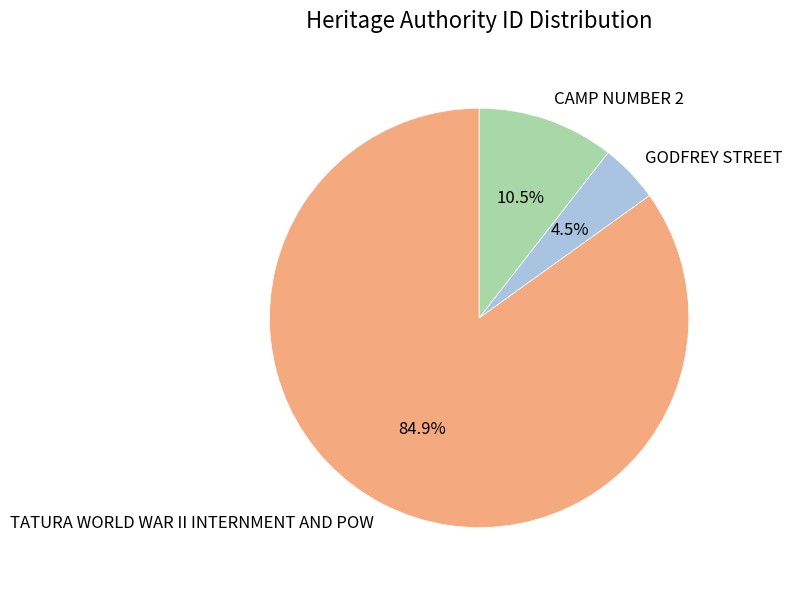

Which slice represents more than half of the pie?

TATURA WORLD WAR II INTERNMENT AND POW